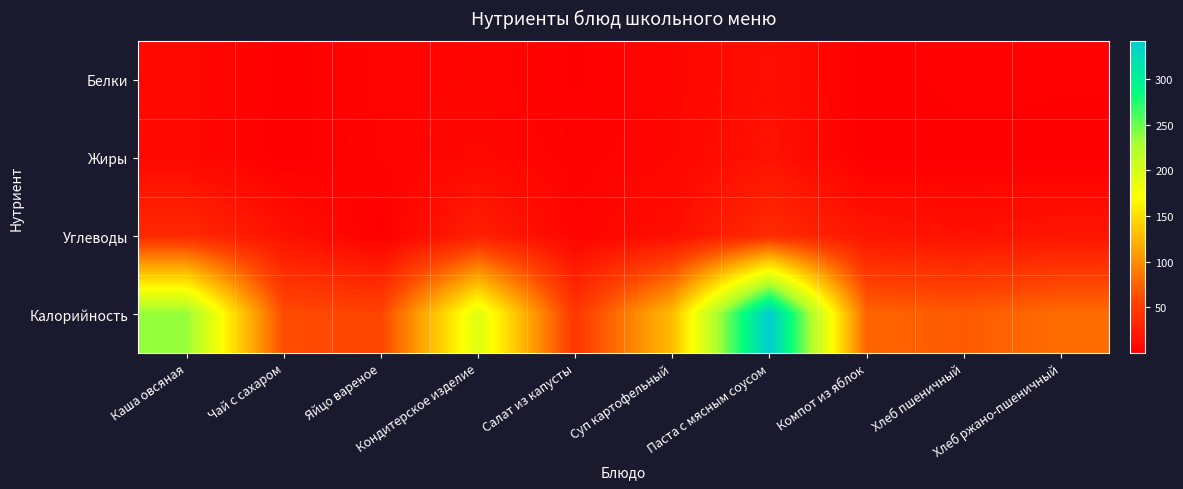

Count the number of categories in the chart.

10